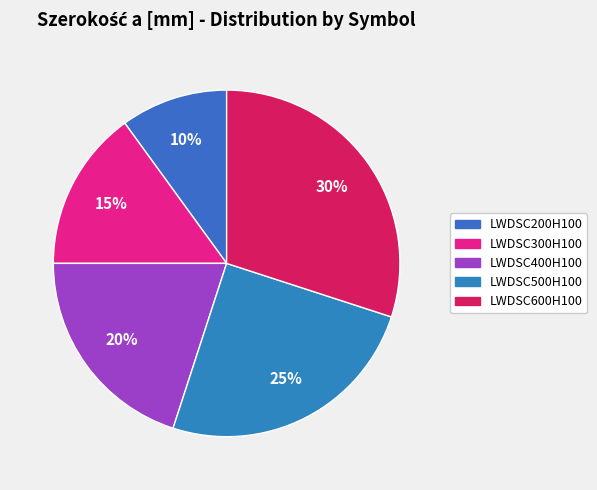

Which category has the smallest portion of the pie?

LWDSC200H100